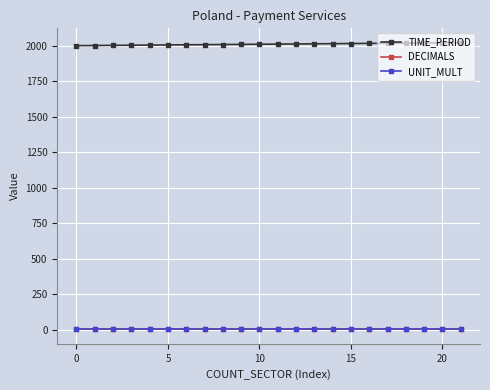

At how many categories does at least one series exceed 104?

22